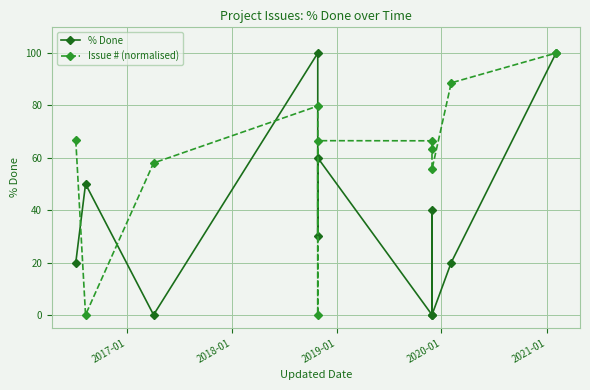

Is the value of Issue # (normalised) at 2019-01 greater than the value of % Done at 2017-01?

Yes